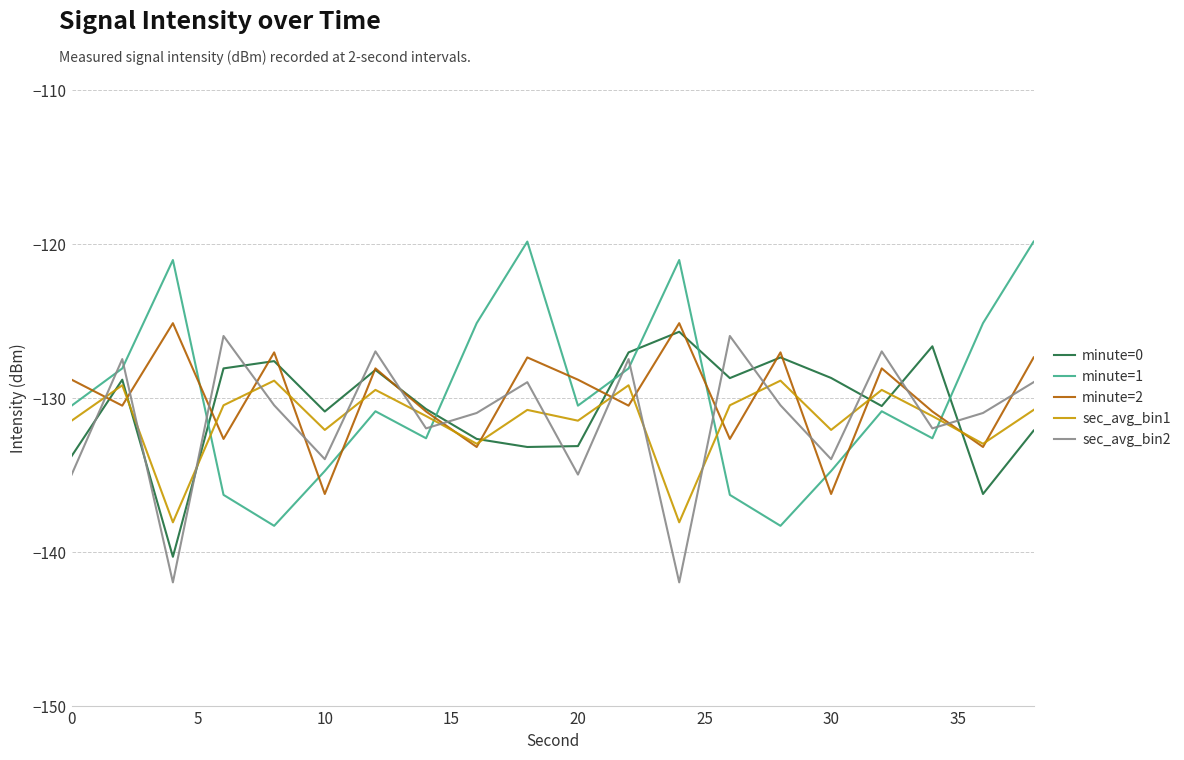

True or false: minute=2 and minute=0 intersect in this chart.

True